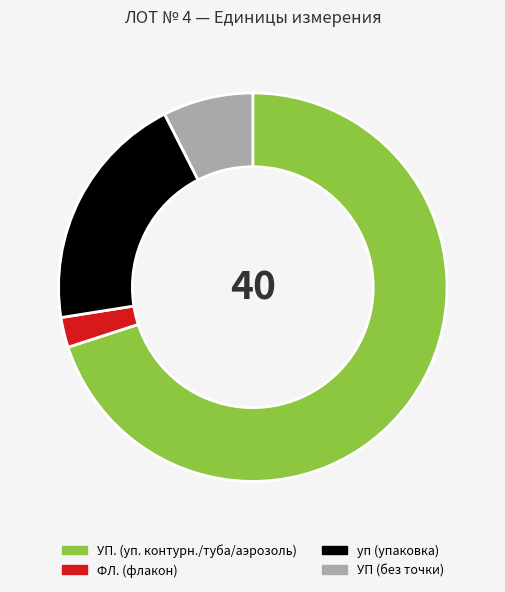

Is there a majority slice in this chart?

Yes